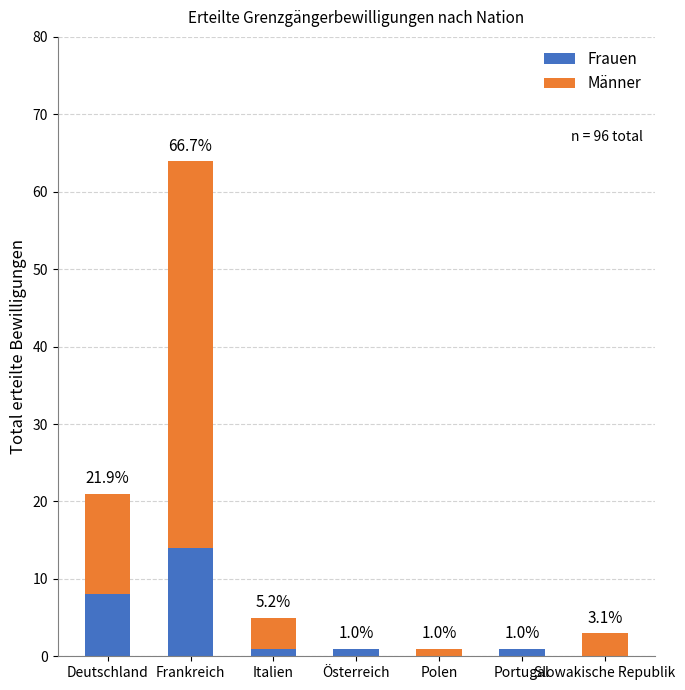

The value of Männer at Österreich is 0. True or false?

True